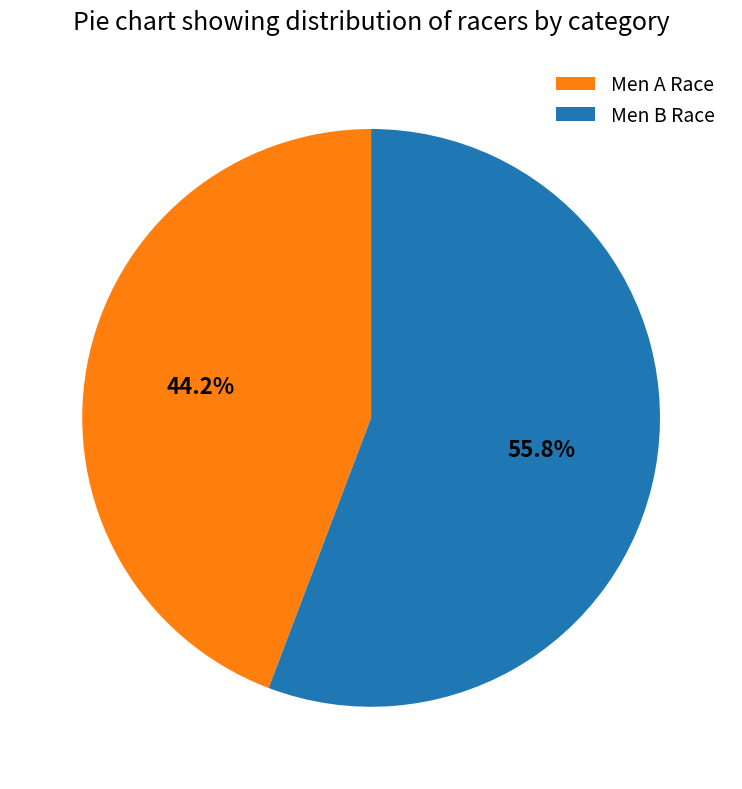

What percentage is NOT represented by Men A Race?

55.8%